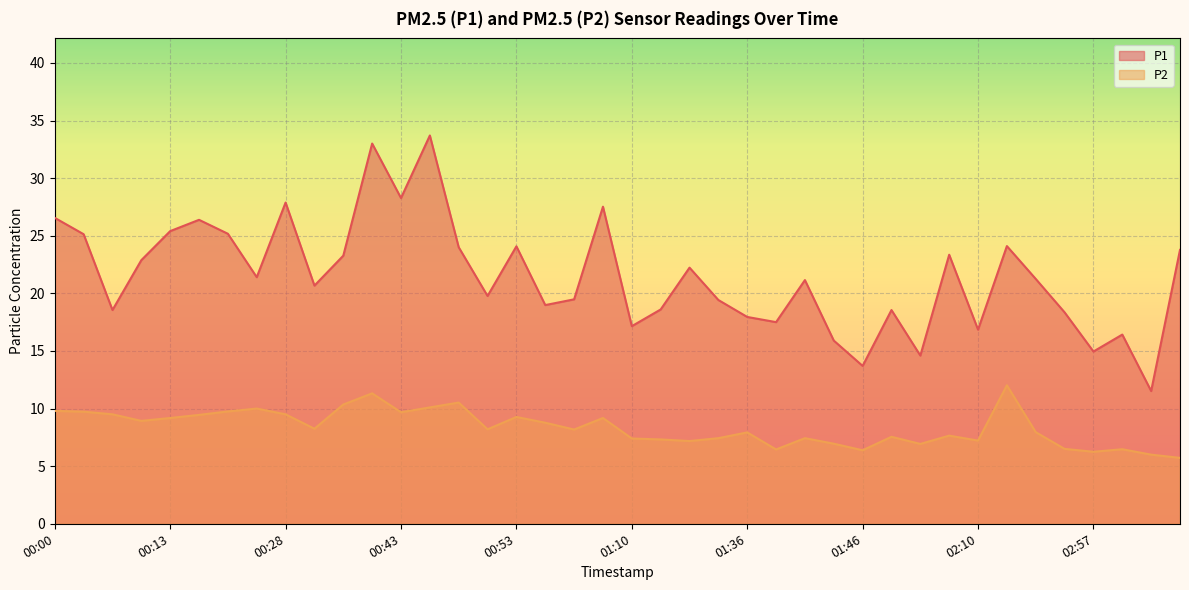

Which label corresponds to the smallest value in the chart?

03:06